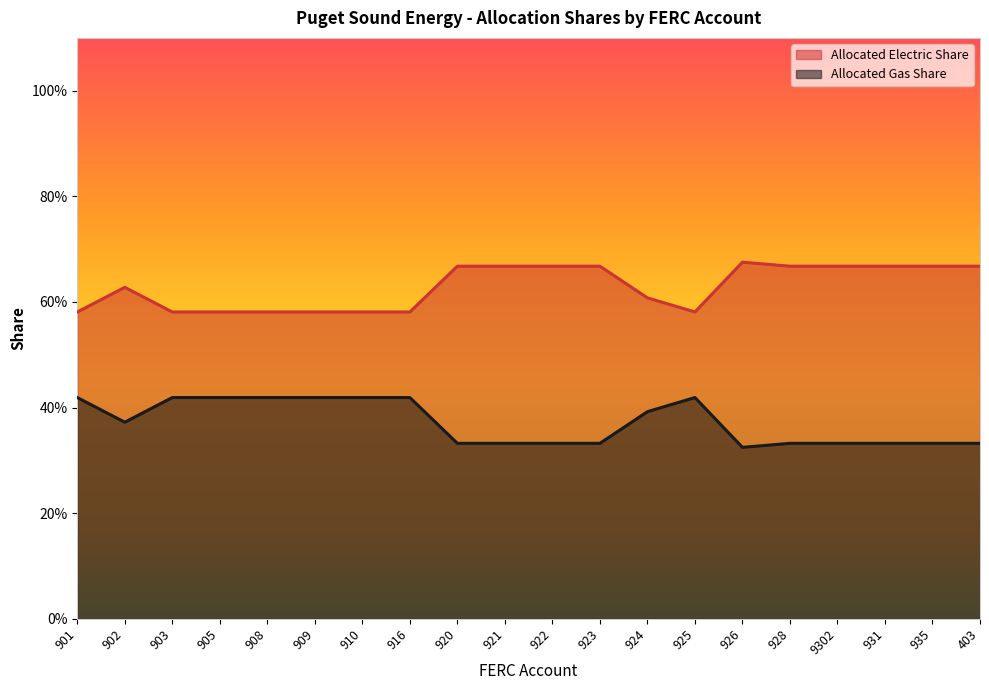

True or false: Allocated Electric Share and Allocated Gas Share intersect in this chart.

False